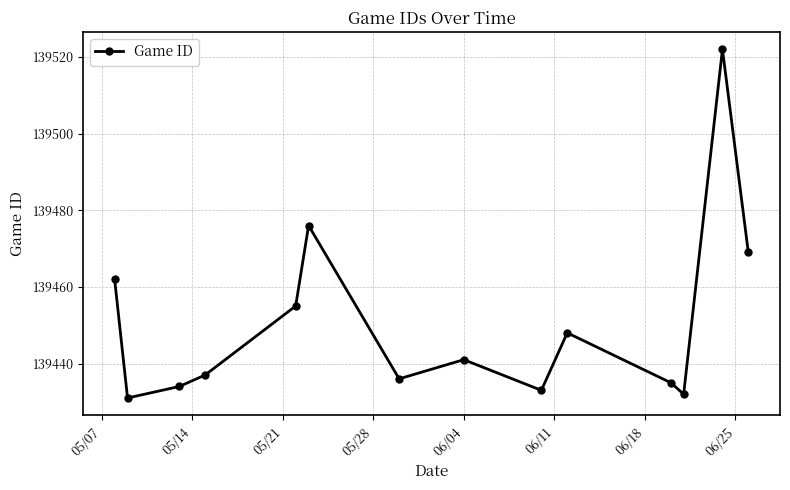

How many points are lower than both their immediate neighbors (excluding endpoints)?

4